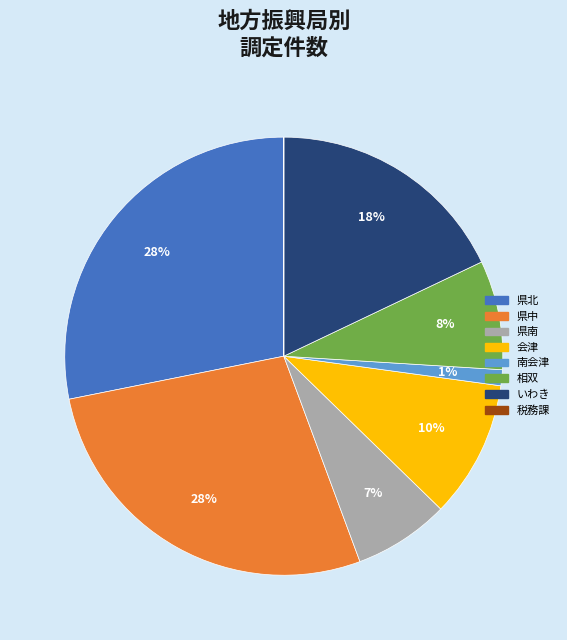

What percentage is the 相双 slice, to the nearest percent?

8%